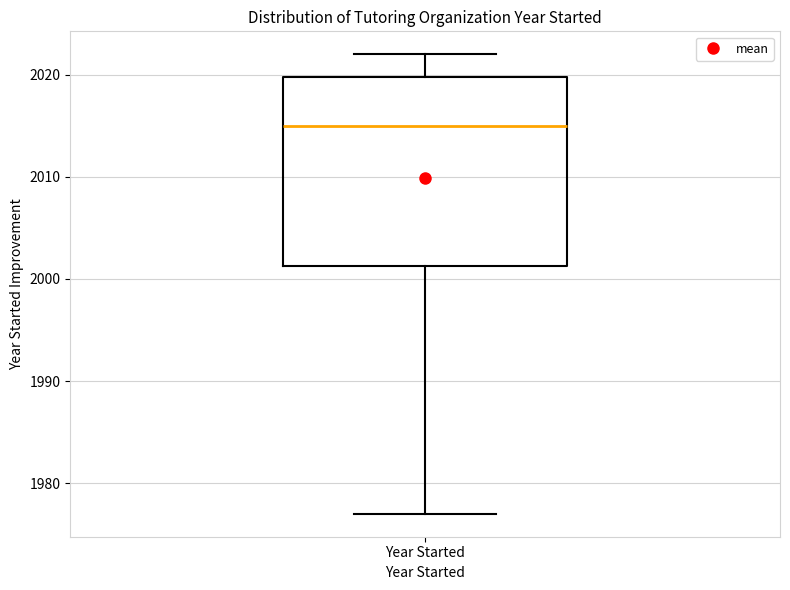

Where does the lower whisker of the box for Year Started end on the y-axis? The values are not printed on the chart, so give them approximately, as read against the axis.

1977